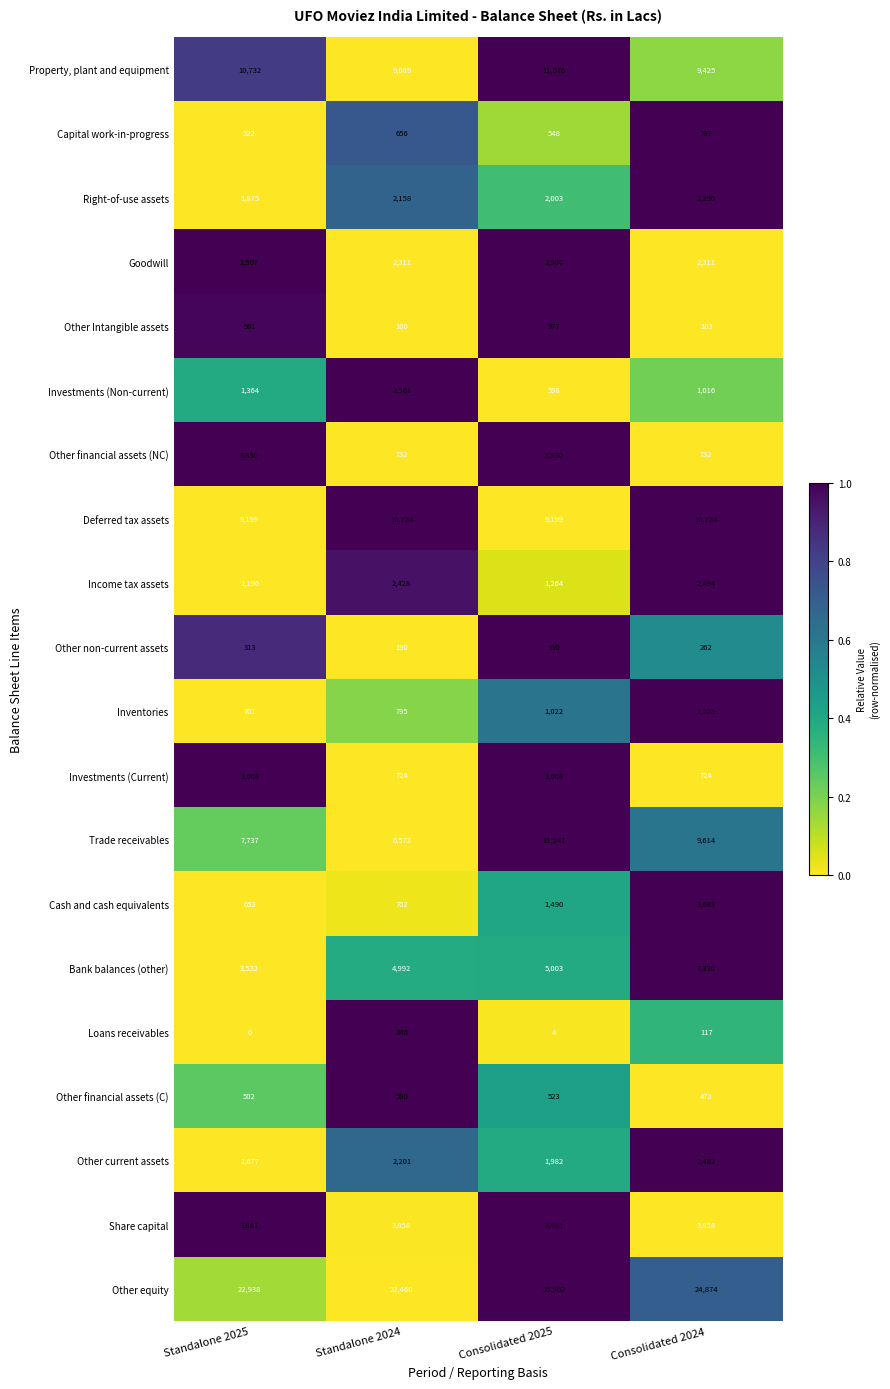

Between Standalone 2025 and Consolidated 2024, which series saw the biggest shift?

Bank balances (other)